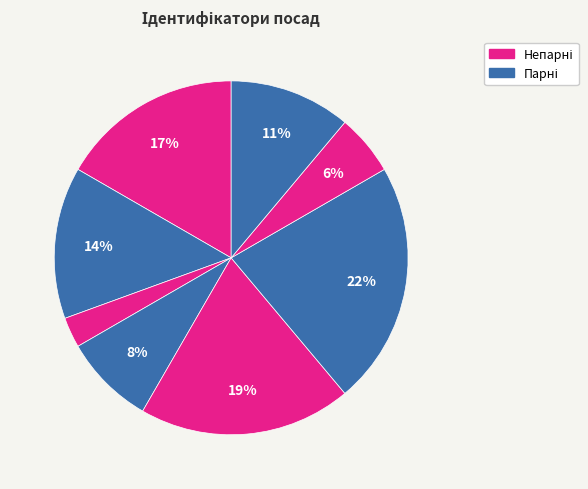

Does any single category account for the majority?

No